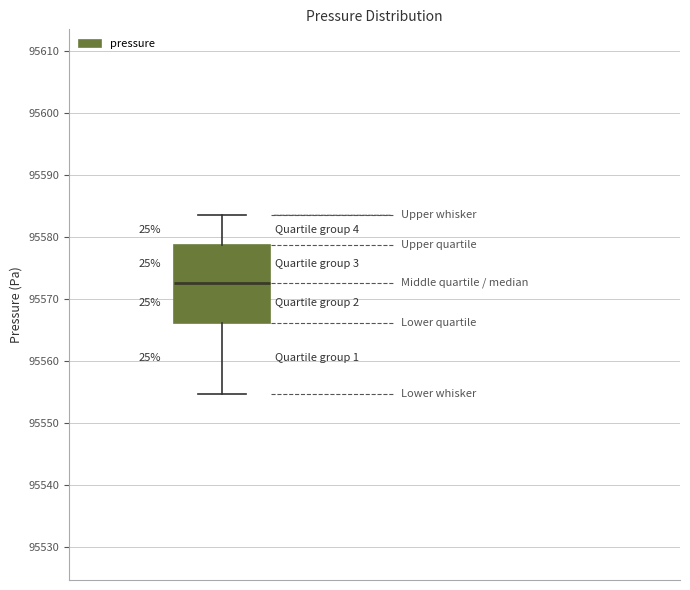

Read this box plot against the y-axis: the position of the median line, the range covered by the box, and the ends of both whiskers. The values are not printed on the chart, so give them approximately, as read against the axis.

median 95573, box 95566 to 95579, whiskers 95555 to 95584